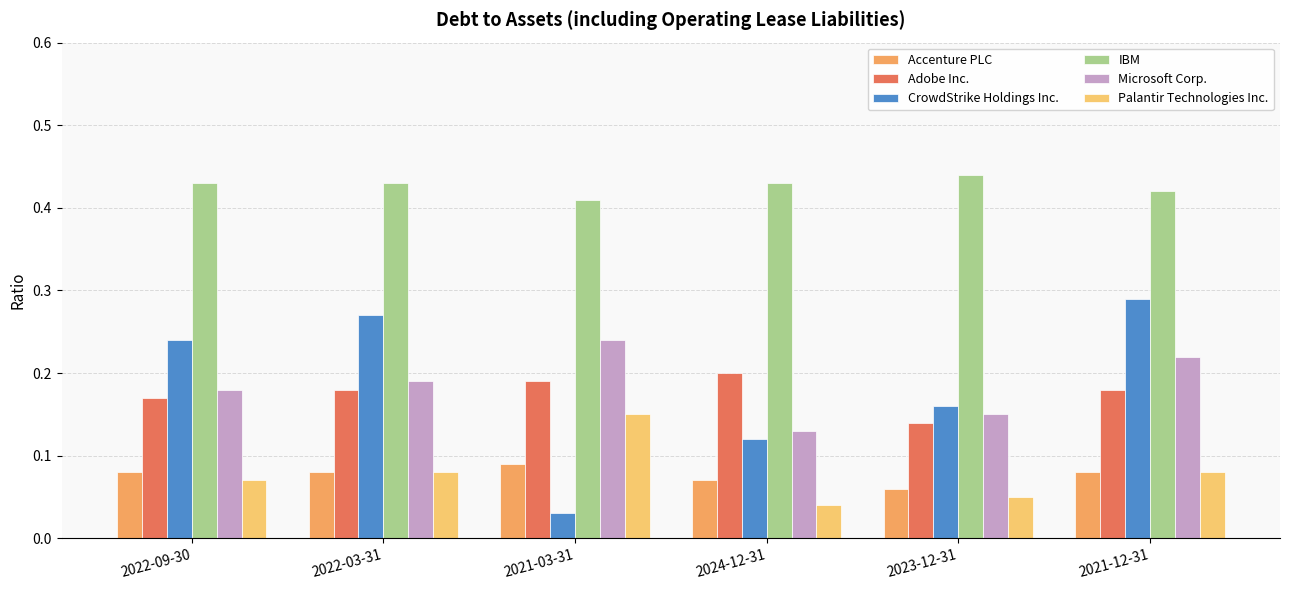

At which category does the chart reach its peak across all series?

2023-12-31